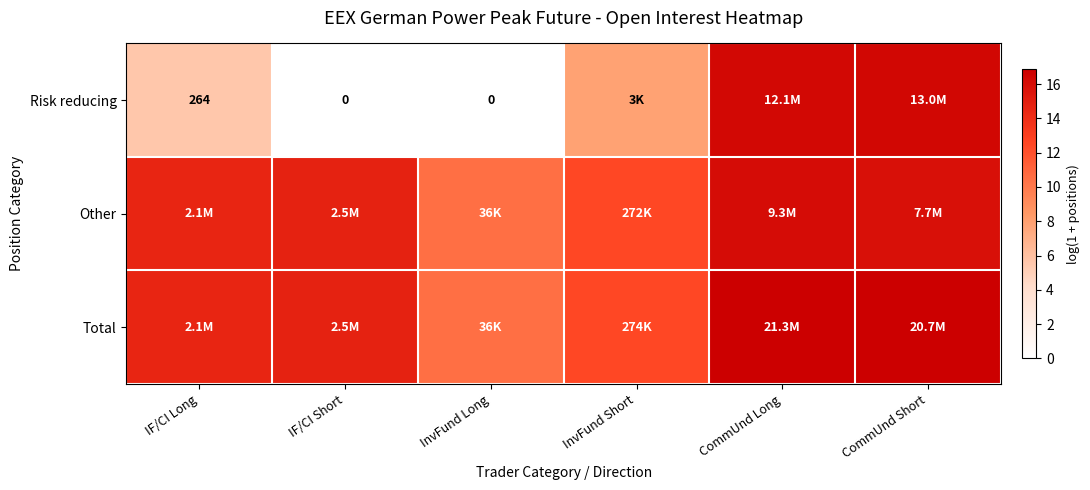

Which has a higher value, InvFund Long or IF/CI Long?

IF/CI Long